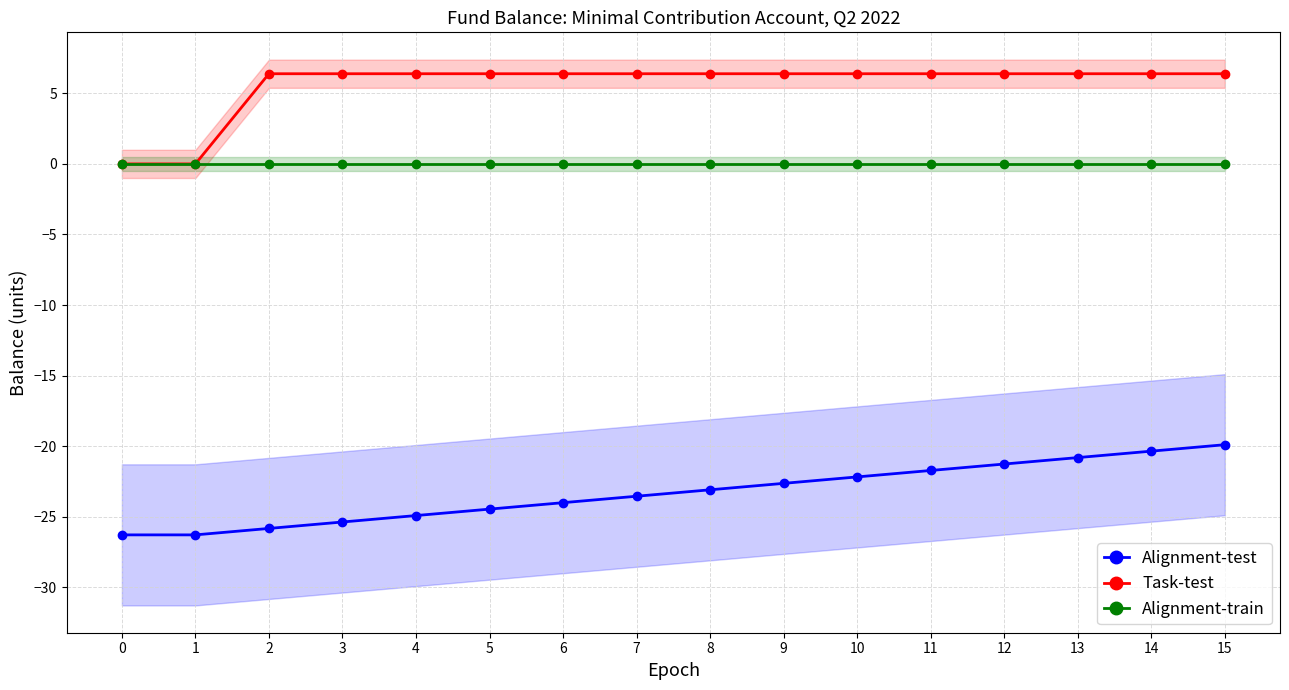

Count the number of categories in the chart.

16